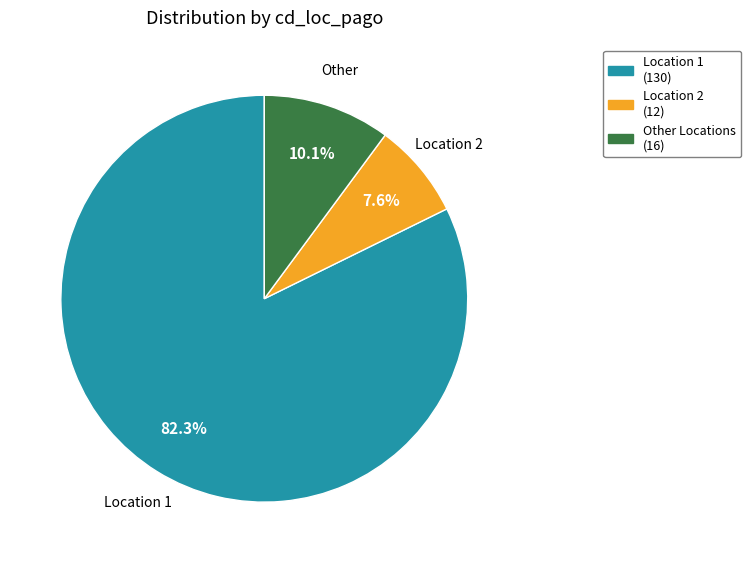

Rank the categories by value from lowest to highest.

cd_loc_pago=2, cd_loc_pago=other, cd_loc_pago=1